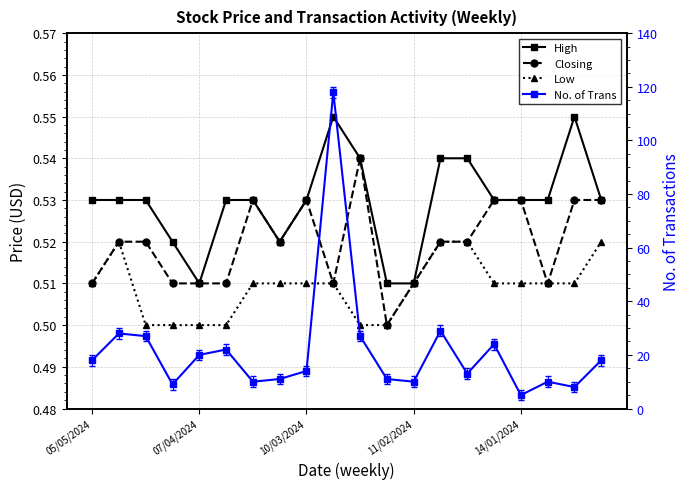

Rank the series by their maximum value, from lowest to highest.

Low, Closing, High, No. of Trans